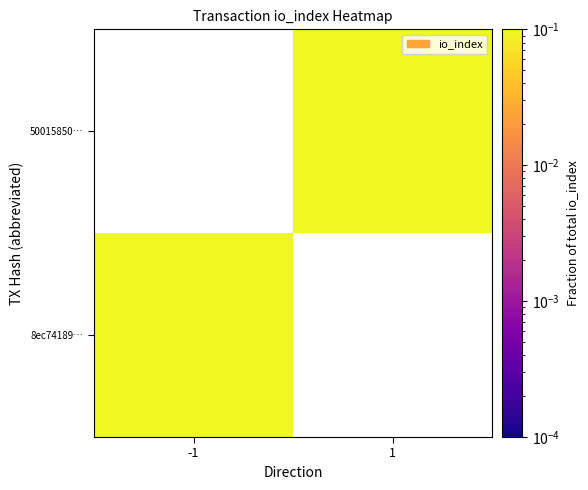

At how many categories does at least one series exceed 0?

2